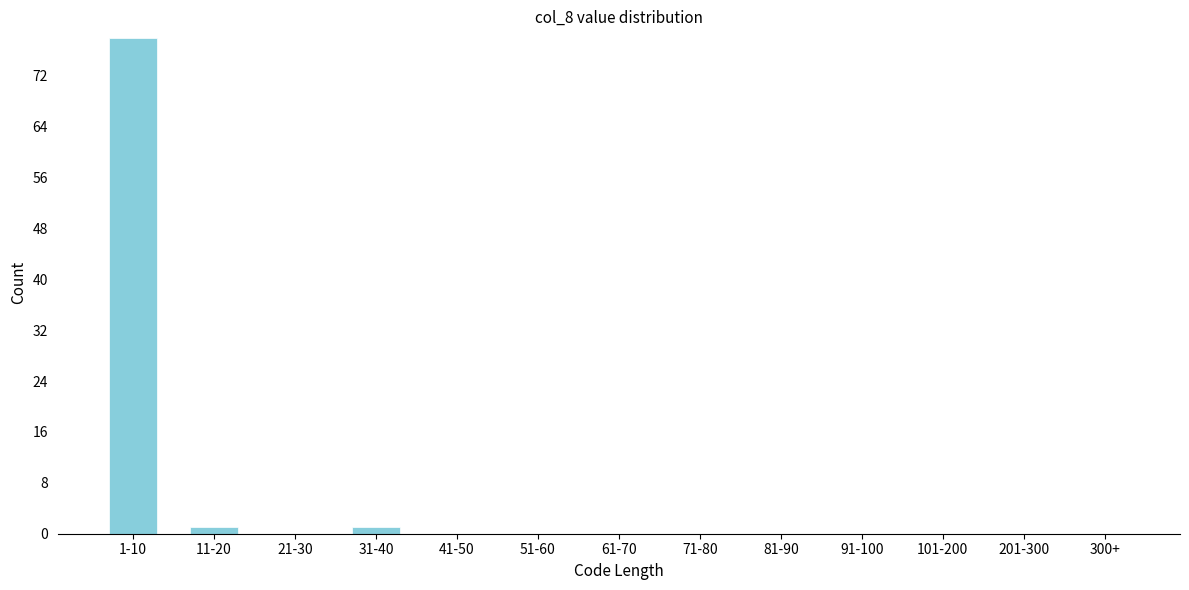

Reading left to right, list all the values displayed in this chart.

1-10=78	11-20=1	21-30=0	31-40=1	41-50=0	51-60=0	61-70=0	71-80=0	81-90=0	91-100=0	101-200=0	201-300=0	300+=0